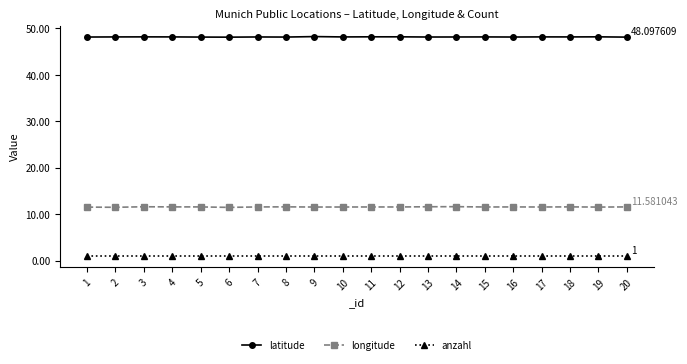

List the series in order of their peak value, lowest first.

anzahl, longitude, latitude